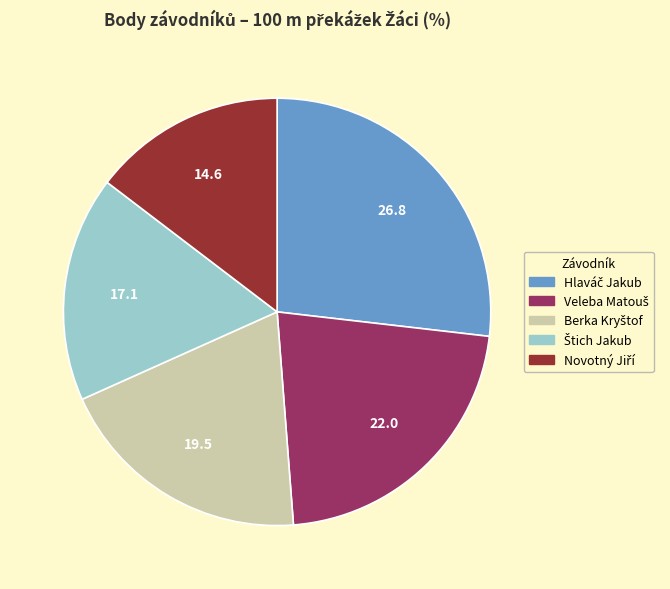

Does any single category account for the majority?

No